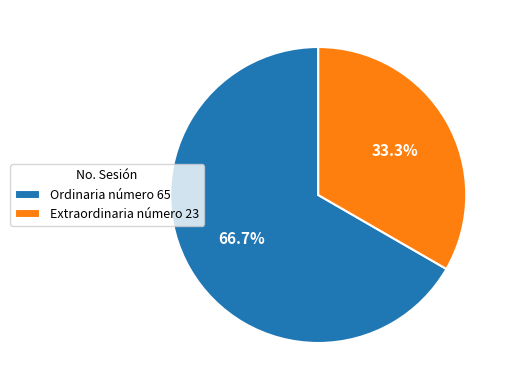

Which category has the biggest portion of the pie?

Ordinaria número 65